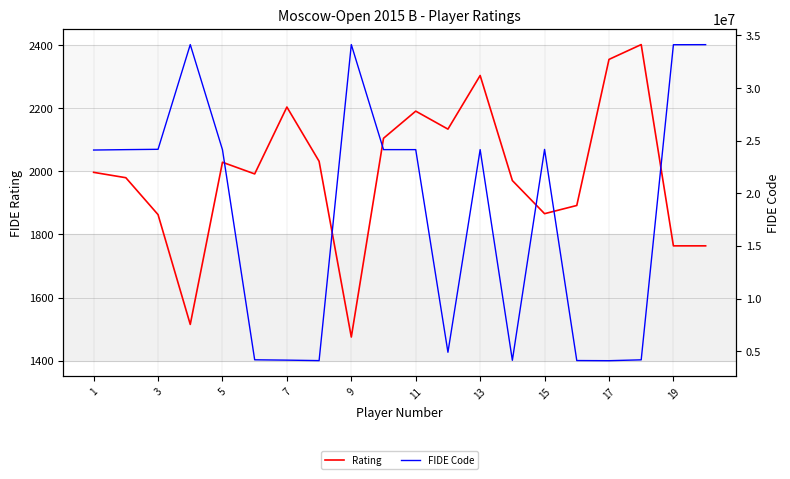

What is the maximum value shown in the chart?

34118940